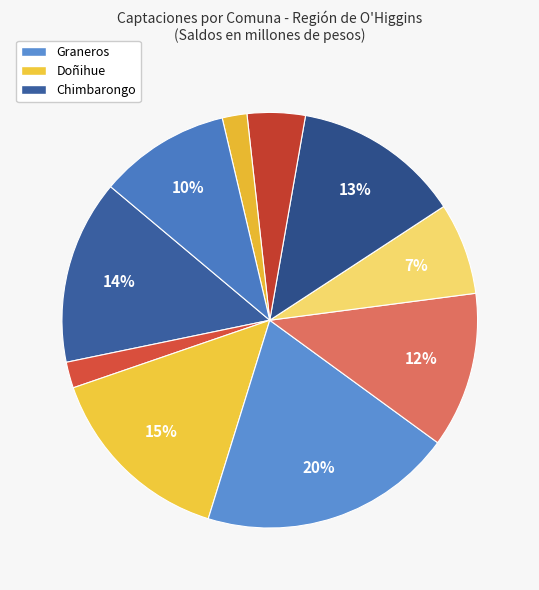

Count the number of slices in the pie.

10